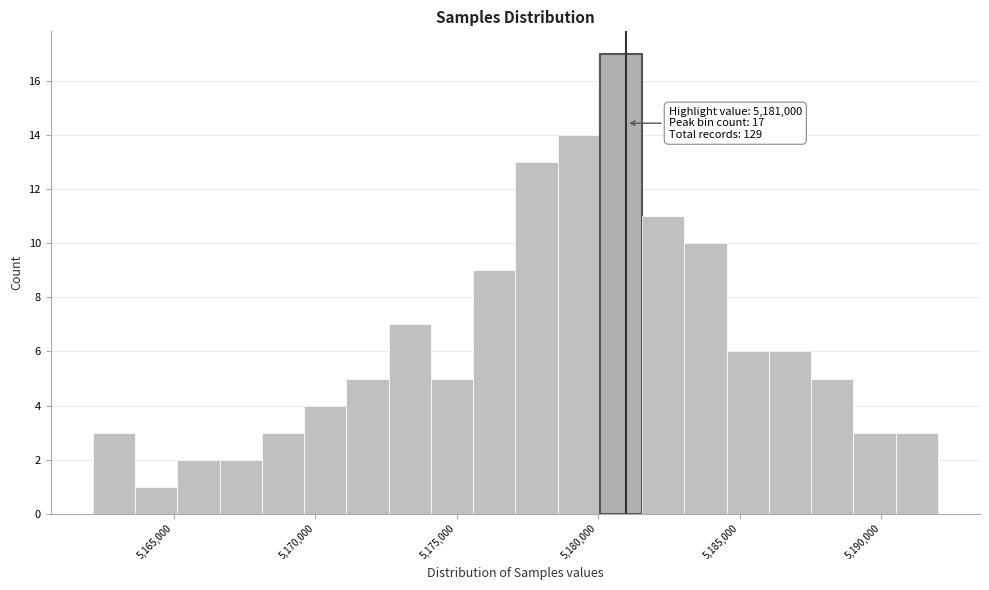

Around what value on the x-axis is the tallest bar? Give the approximate position of its centre, as read against the axis.

5181000